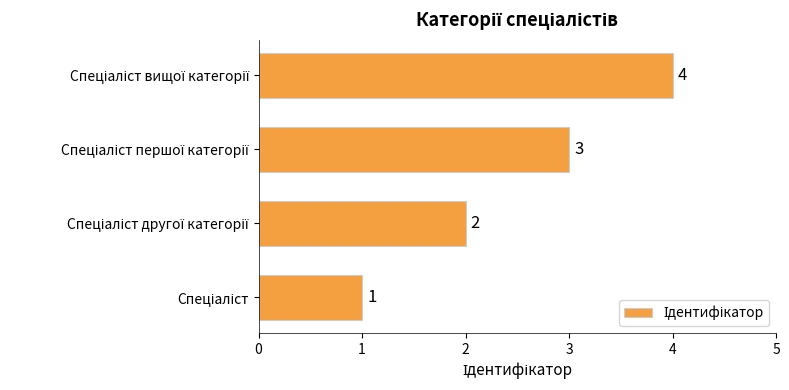

What is the greatest value displayed?

4